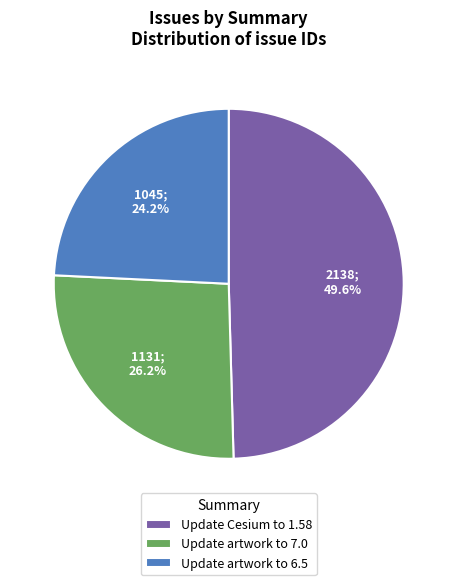

Which category has the smallest portion of the pie?

Update artwork to 6.5